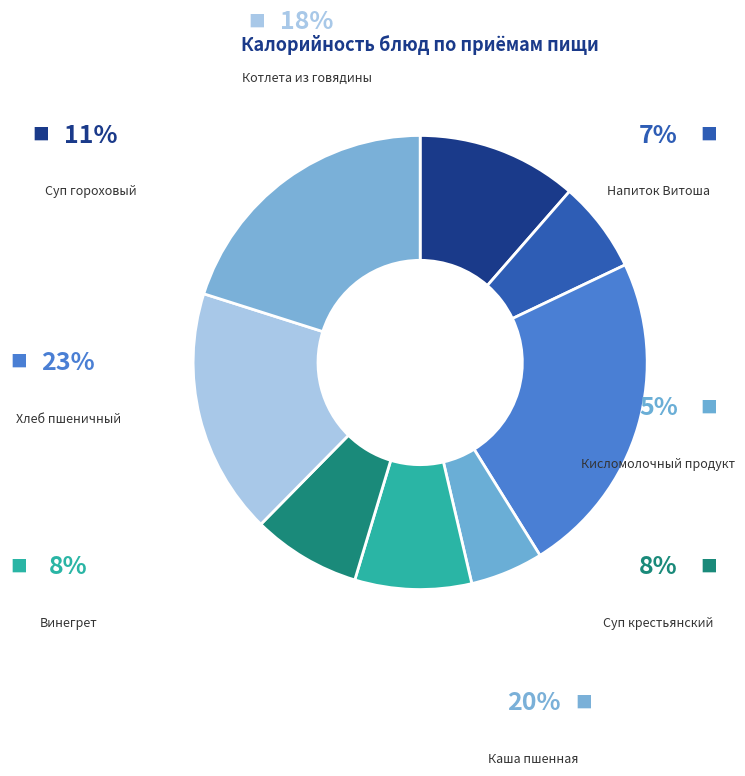

To the nearest percent, what is the average slice percentage?

12%